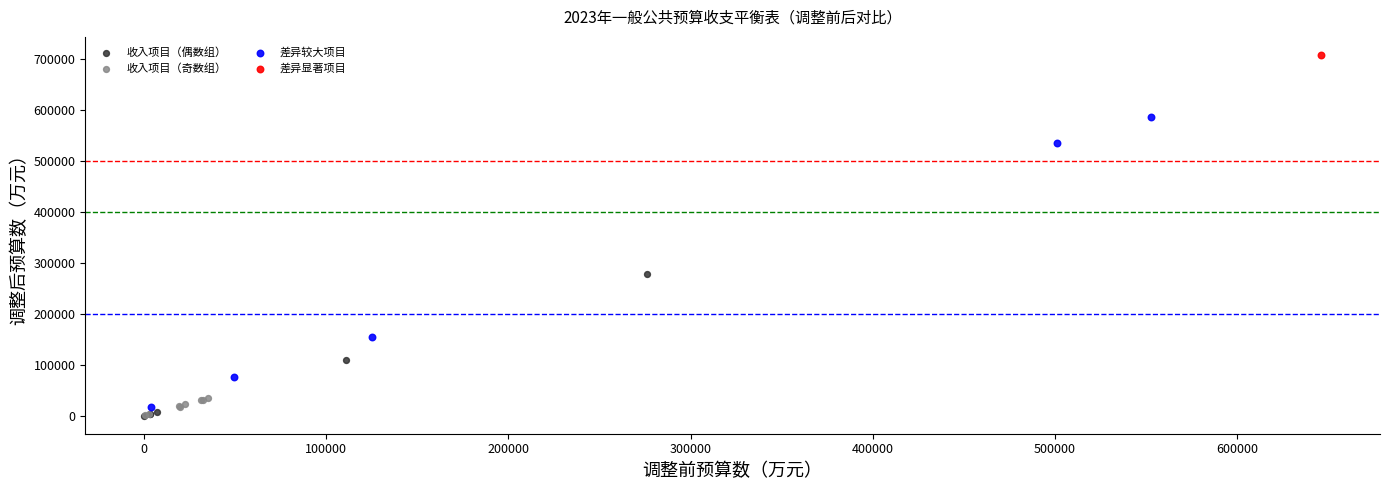

What are all the series names shown in the legend?

收入项目（偶数组）, 收入项目（奇数组）, 差异较大项目, 差异显著项目